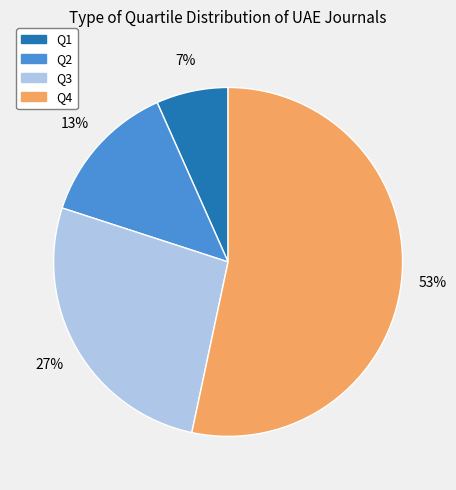

To the nearest percent, what portion does Q2 represent?

13%